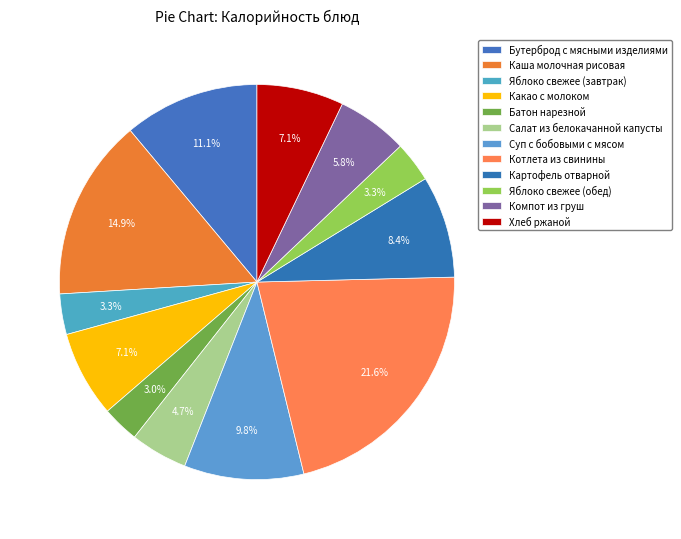

Count the number of slices in the pie.

12